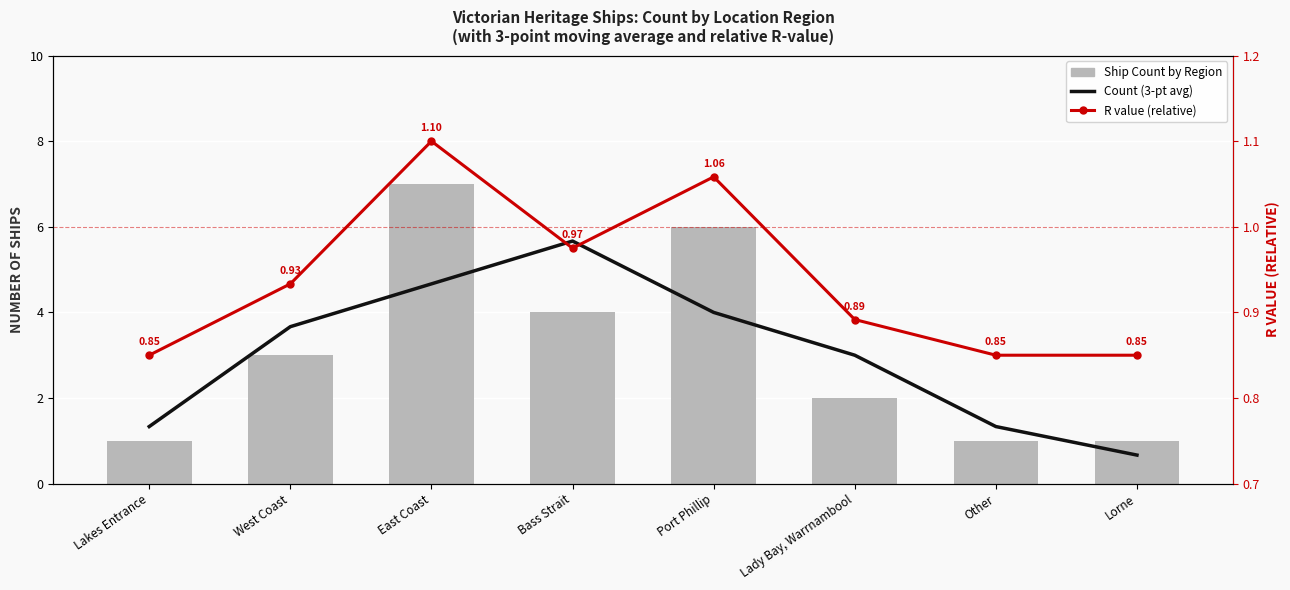

What is the average value of the Ship Count by Region series?

3.1